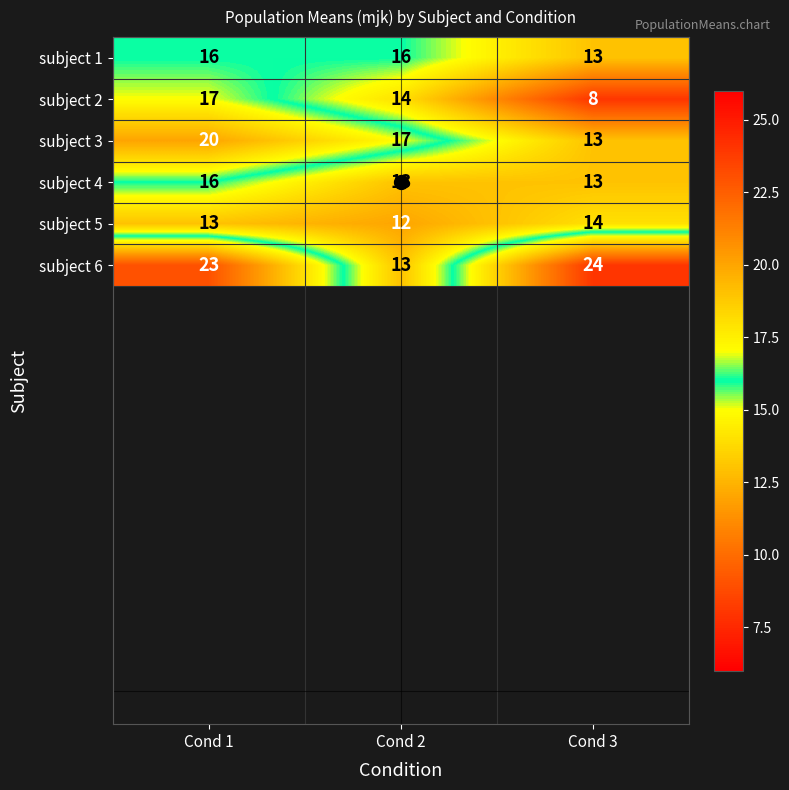

Count the subject 3 values in the range 13 to 20.

3